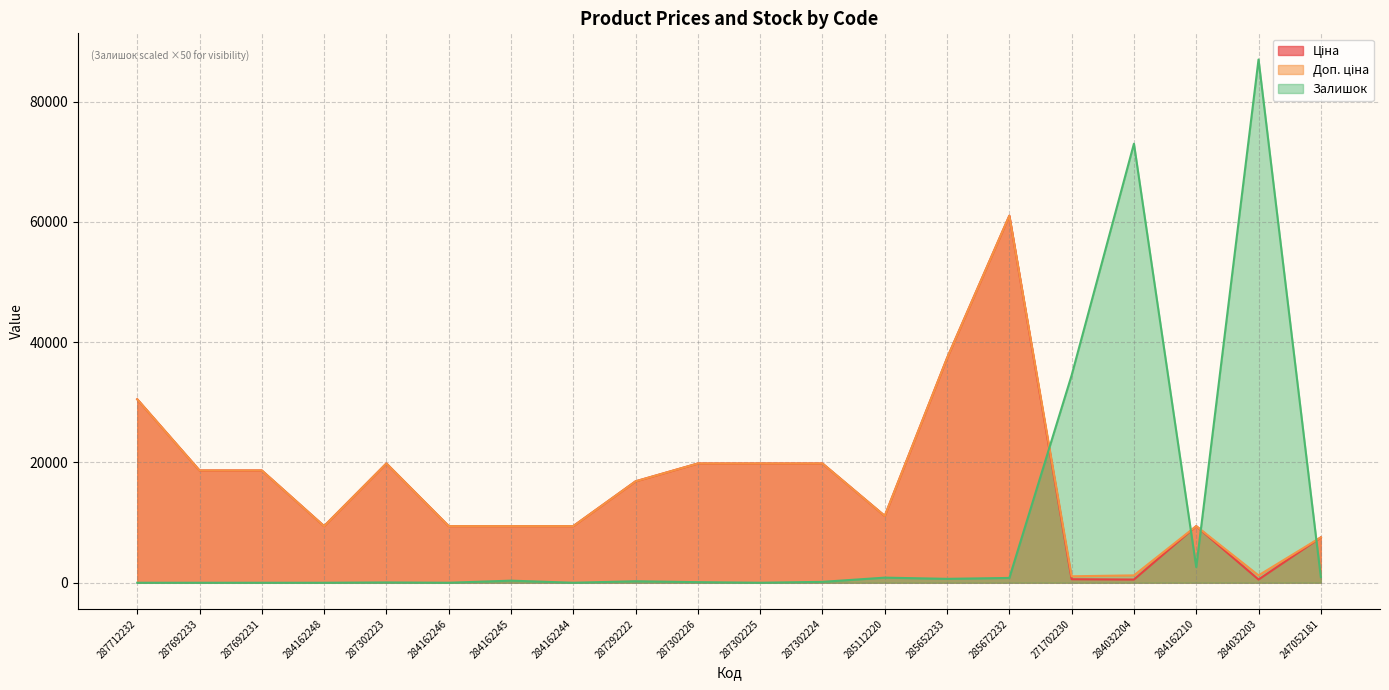

What are all the series names shown in the legend?

Ціна, Доп. ціна, Залишок